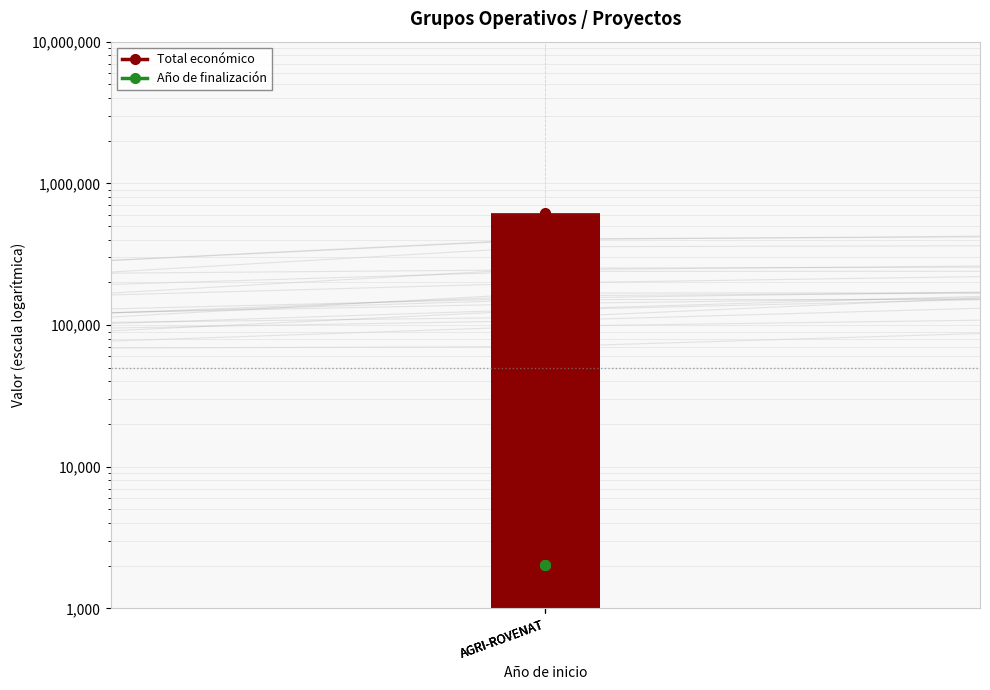

How many bars are there in each group?

2